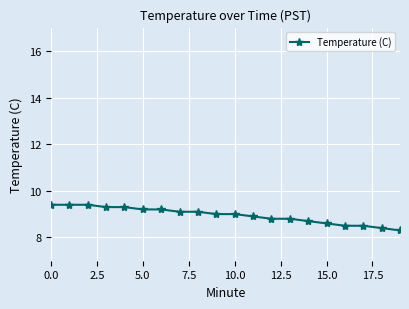

What is the greatest value displayed?

9.4